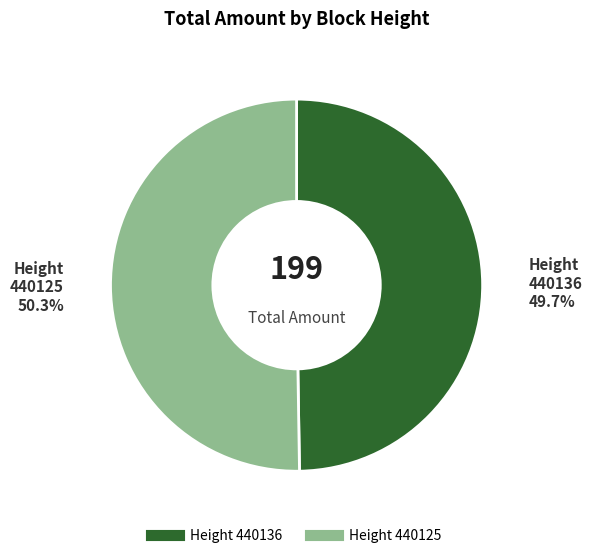

How many segments does this pie chart have?

2